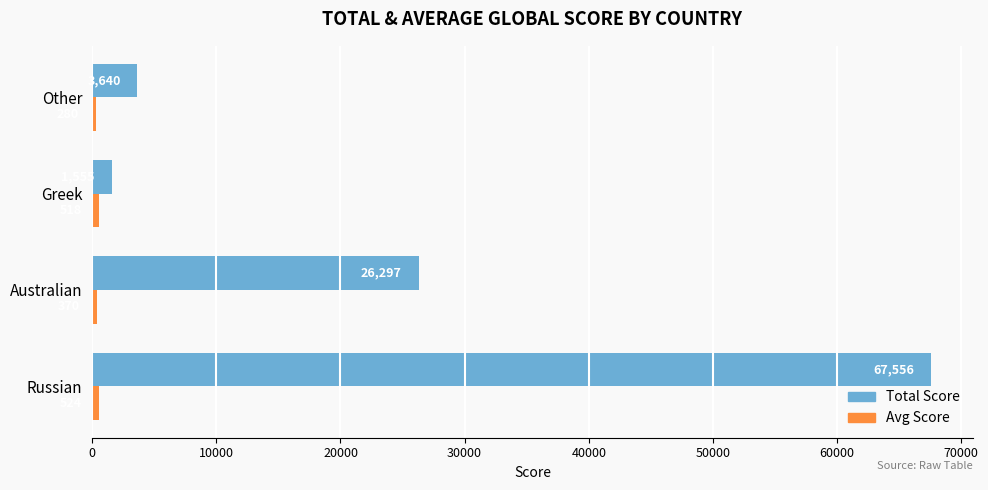

What is the total value across all series at Australian?

26667